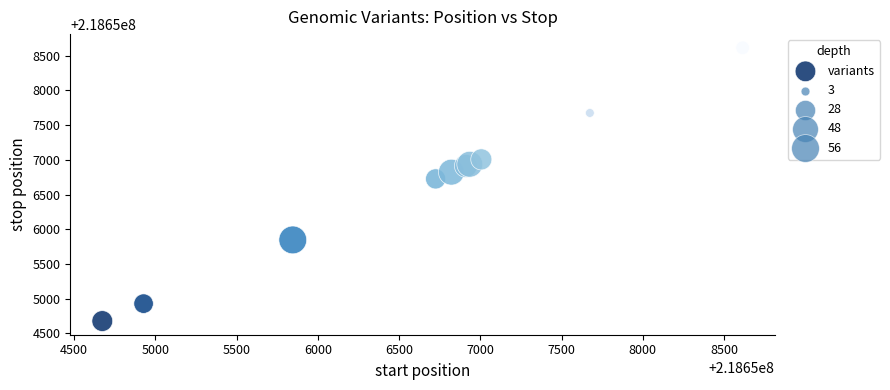

What Y value in the scatter plot is closest to 218656646?

218656726